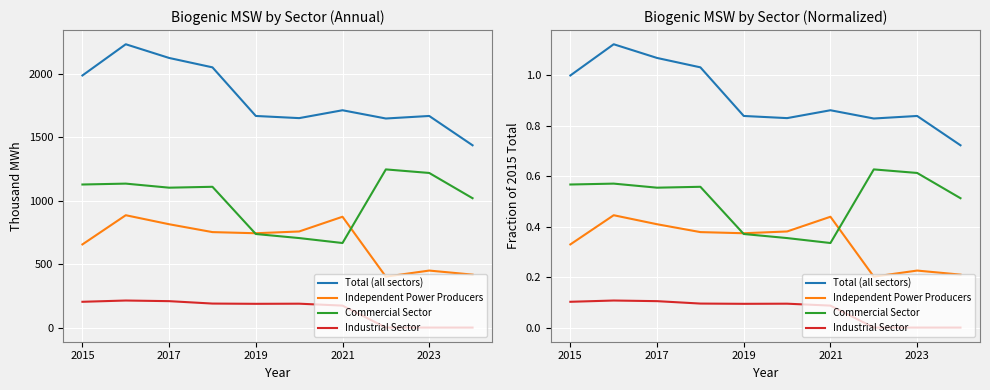

Which series has the largest total across all categories?

Total (all sectors)